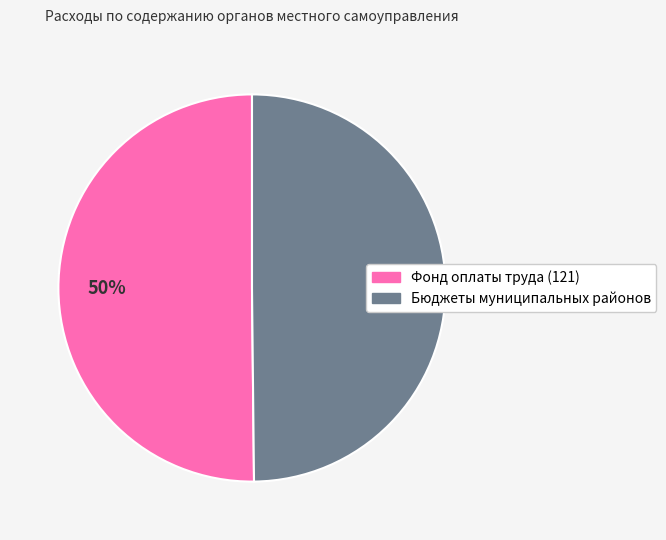

True or false: Бюджеты муниципальных районов accounts for 50% of the total.

True